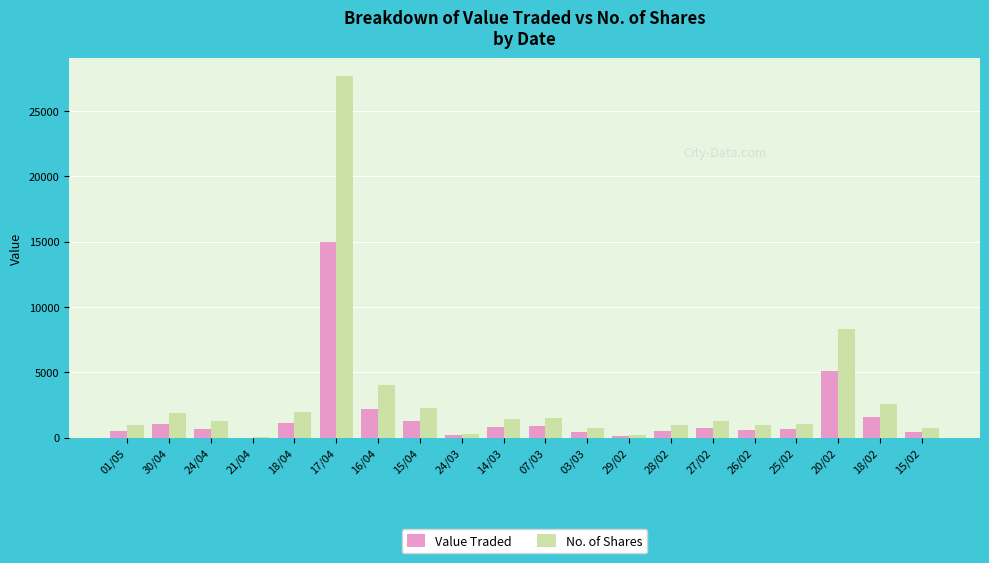

At which label does Value Traded reach its peak?

17/04